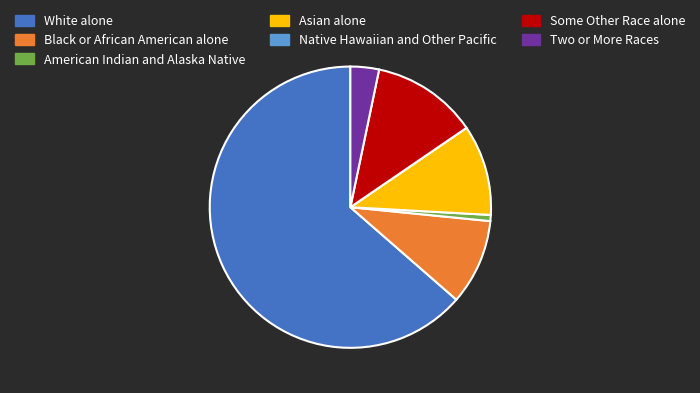

Is there any slice that represents more than half of the pie?

Yes